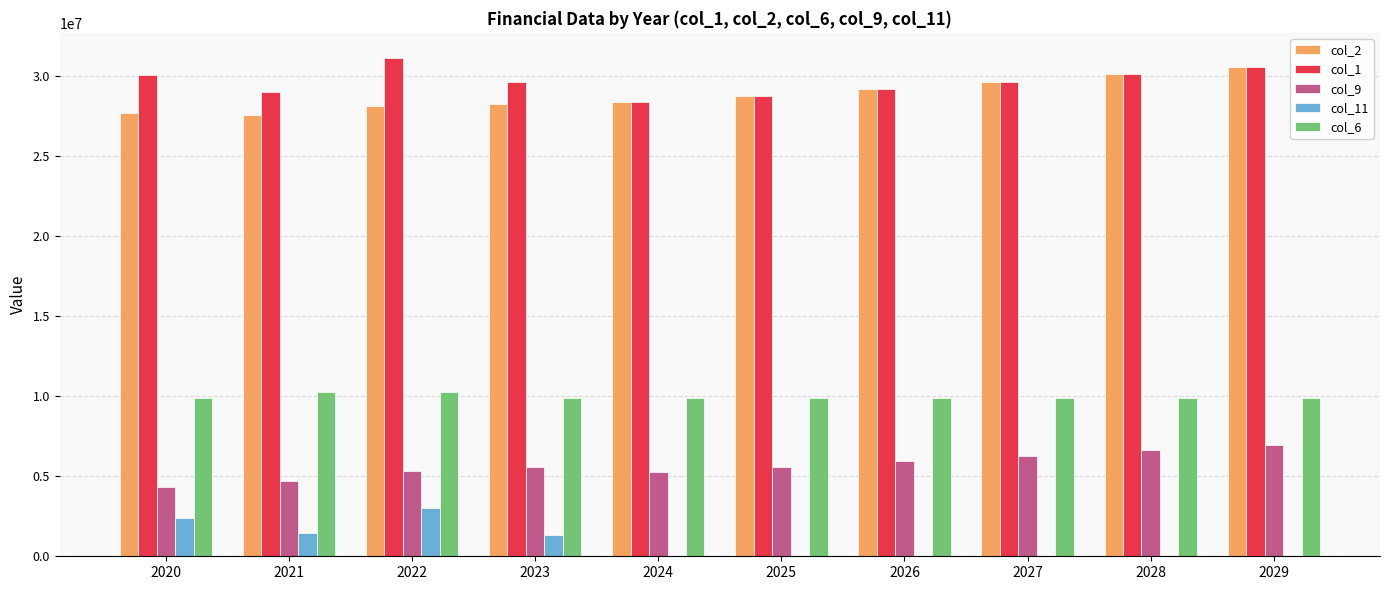

What is the highest value of the col_9 series?

6971257.0